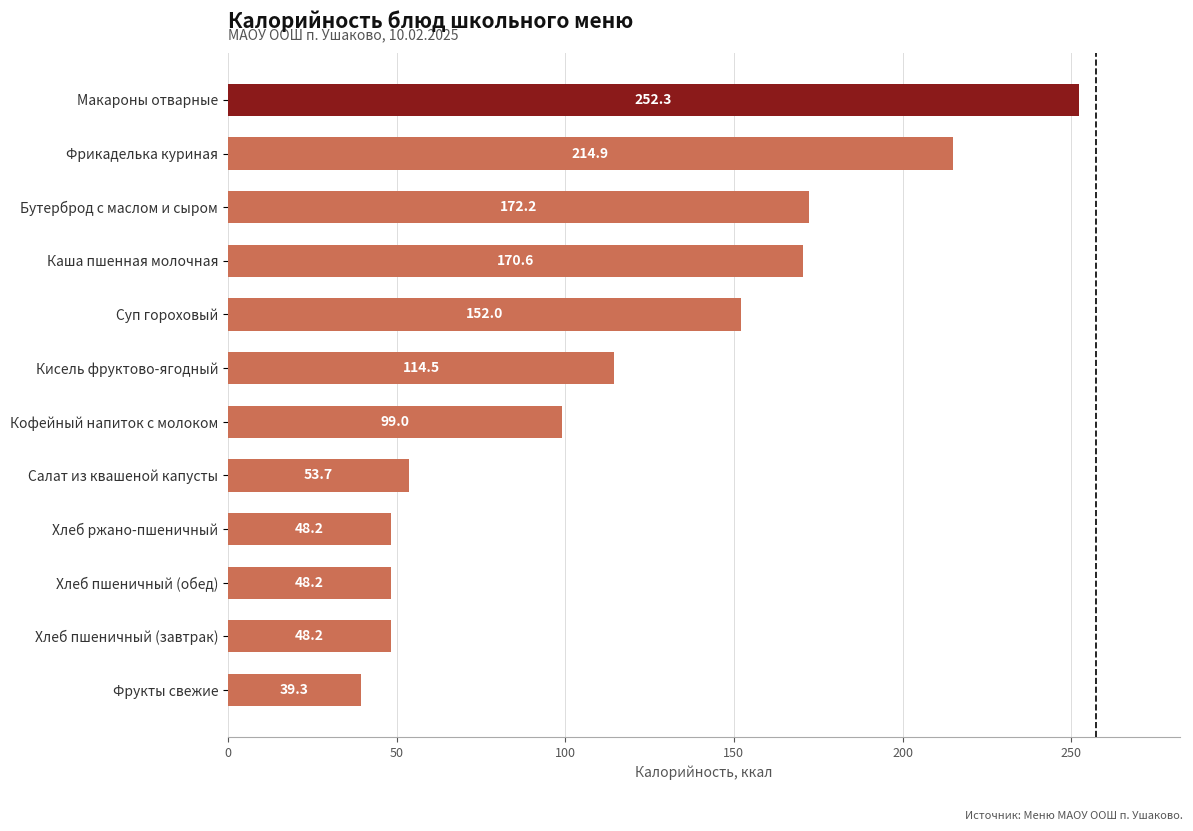

What is the difference between the maximum and second lowest values?

204.1